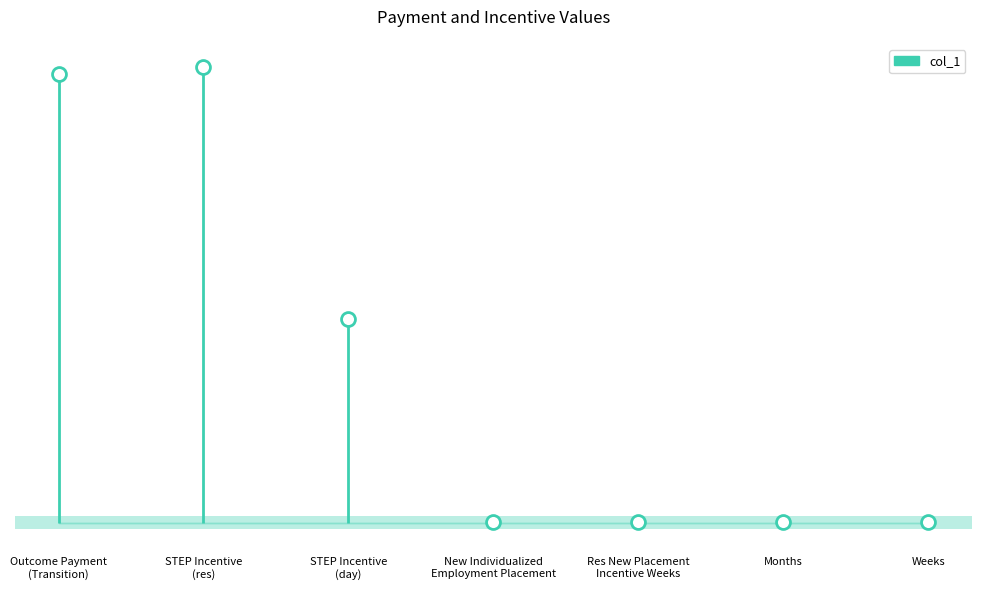

At which category does the chart reach its minimum across all series?

Months